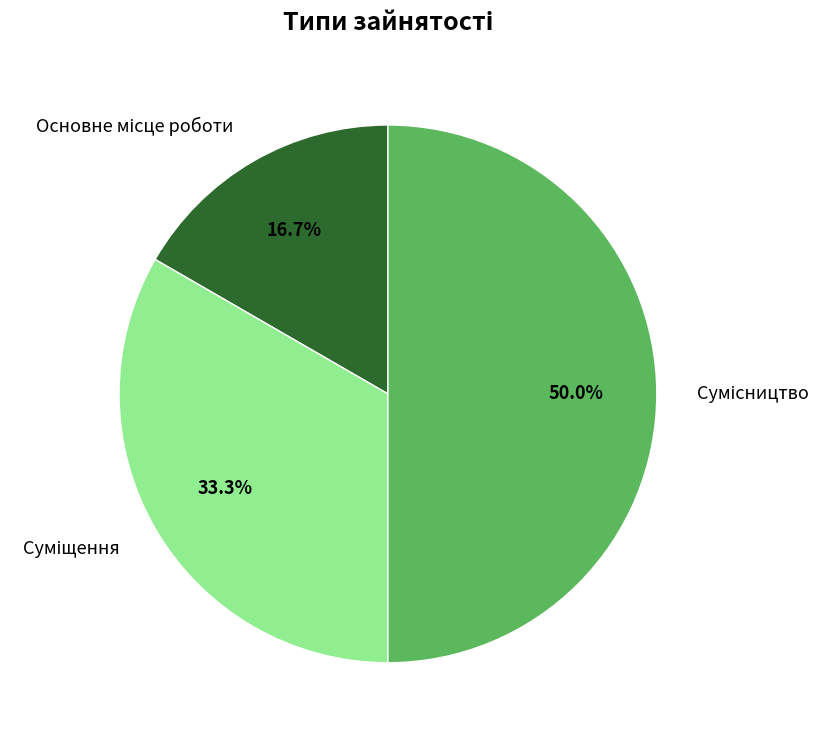

What percentage is the Основне місце роботи slice, to the nearest percent?

17%